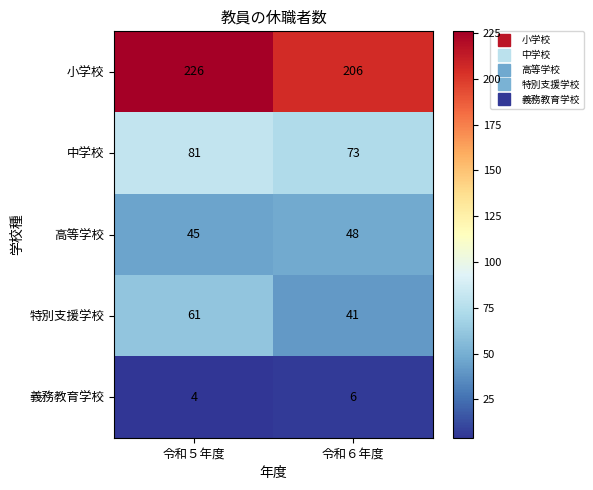

True or false: 特別支援学校 has a value of 41 at 令和６年度.

True